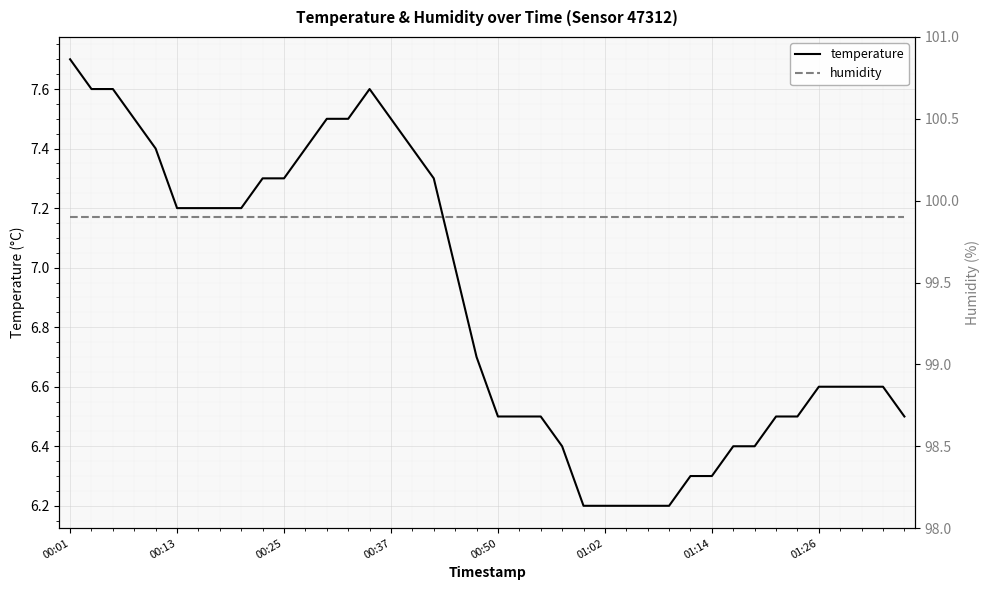

List the series in order of their peak value, lowest first.

temperature, humidity